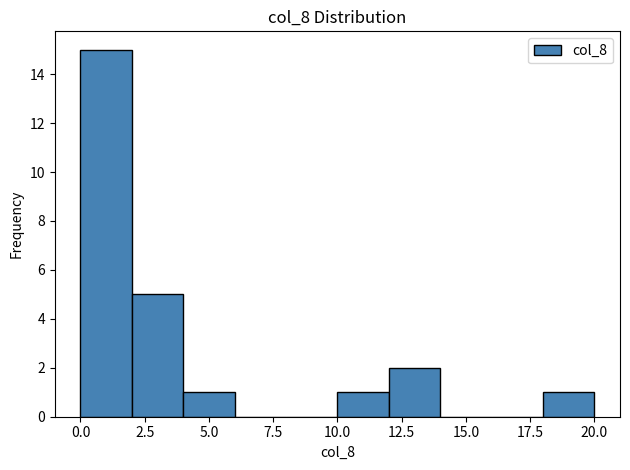

What is the height of the bar covering 0 to 2 on the x-axis? The values are not printed on the chart, so give them approximately, as read against the axis.

15